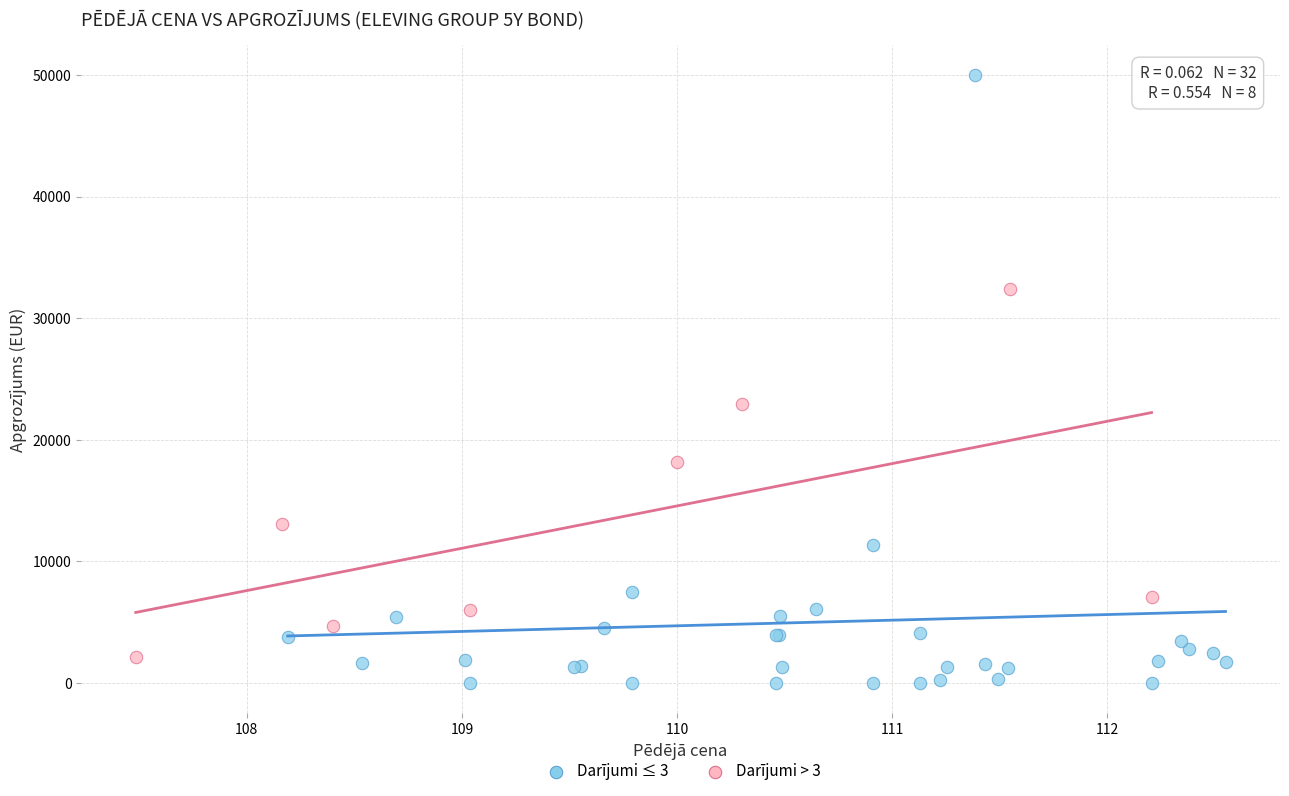

Which series contains the highest Y value?

Darījumi ≤ 3